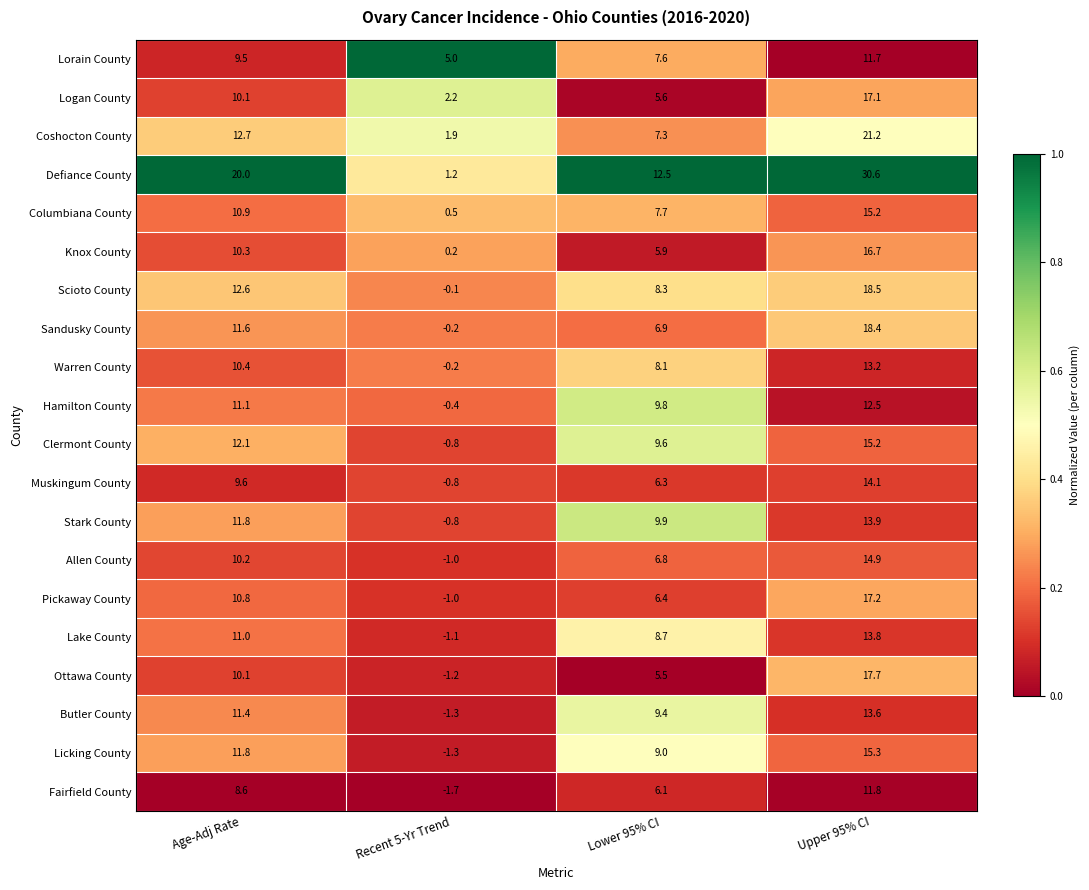

What is the difference between the Scioto County values at Lower 95% CI and Upper 95% CI?

10.2